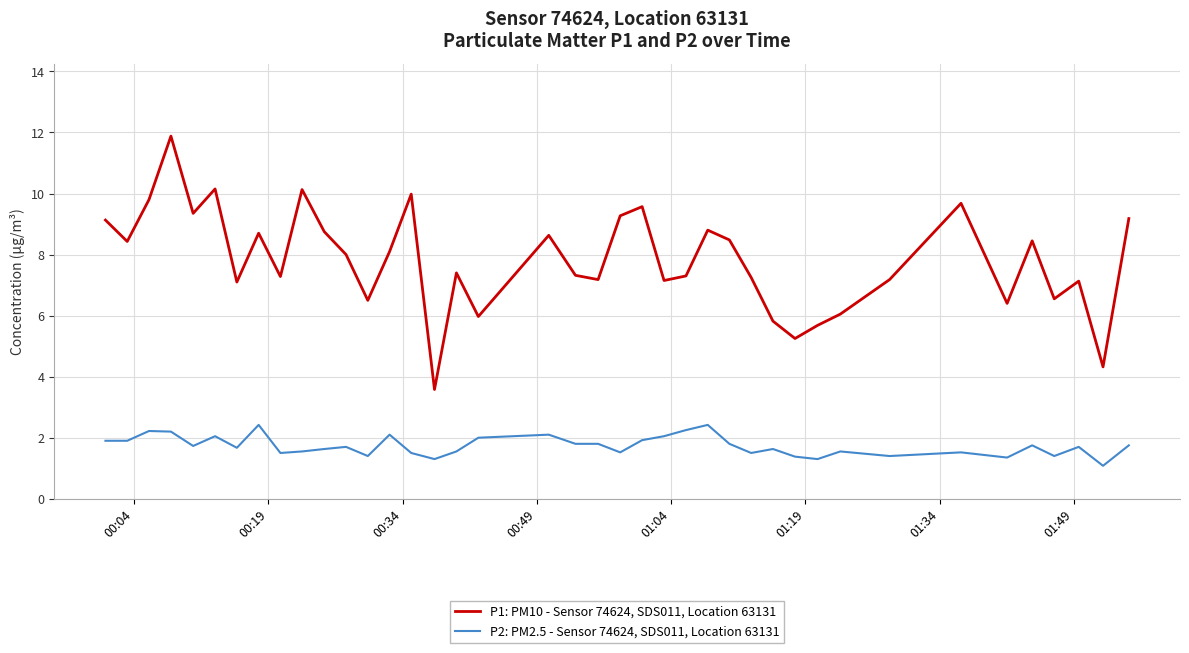

Which series has the widest spread of values?

P1: PM10 - Sensor 74624, SDS011, Location 63131